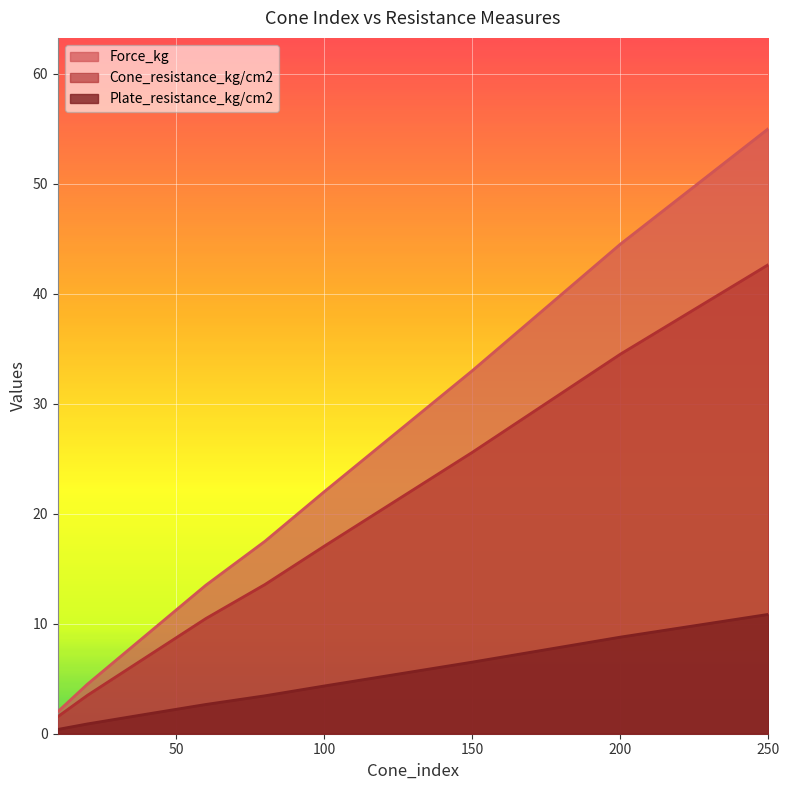

Reading left to right, extract all data points from this chart.

Force_kg: 10=2.0	20=4.5	40=9.0	60=13.5	80=17.5	100=22.0	150=33.0	200=44.5	250=55.0
Cone_resistance_kg/cm2: 10=1.6	20=3.5	40=7.0	60=10.5	80=13.6	100=17.1	150=25.6	200=34.5	250=42.6
Plate_resistance_kg/cm2: 10=0.4	20=0.9	40=1.8	60=2.7	80=3.5	100=4.3	150=6.5	200=8.8	250=10.8